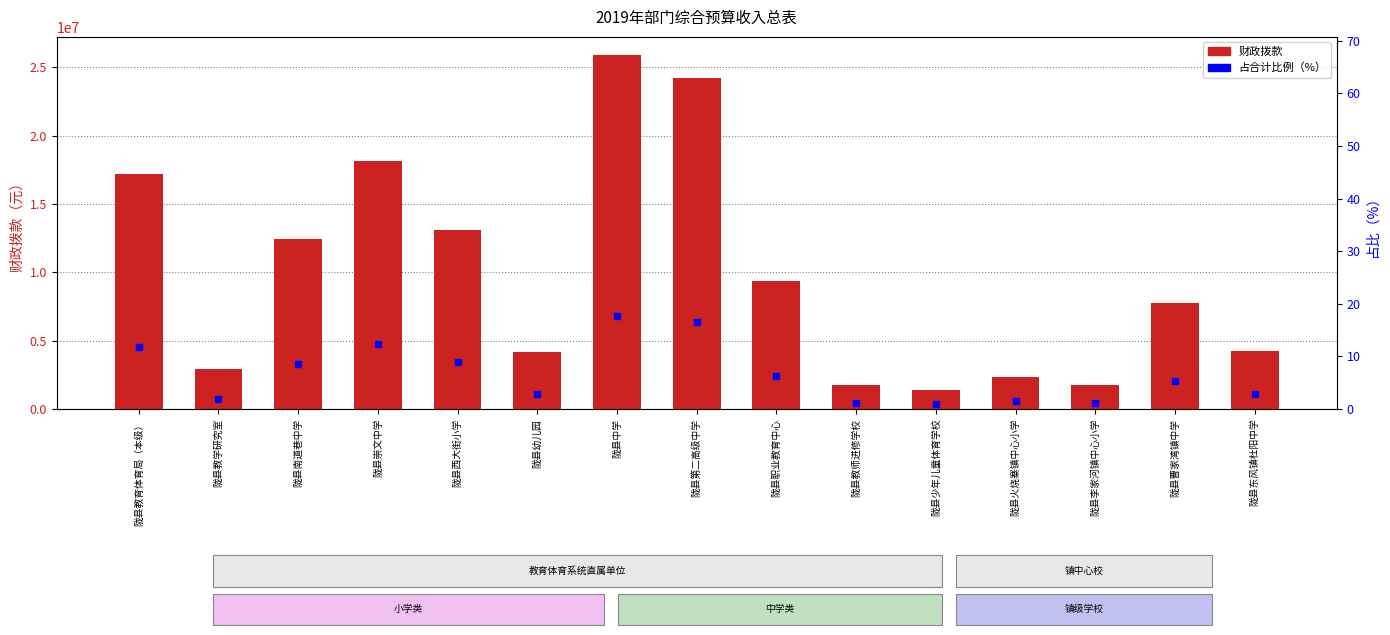

How many categories are shown in the chart?

15